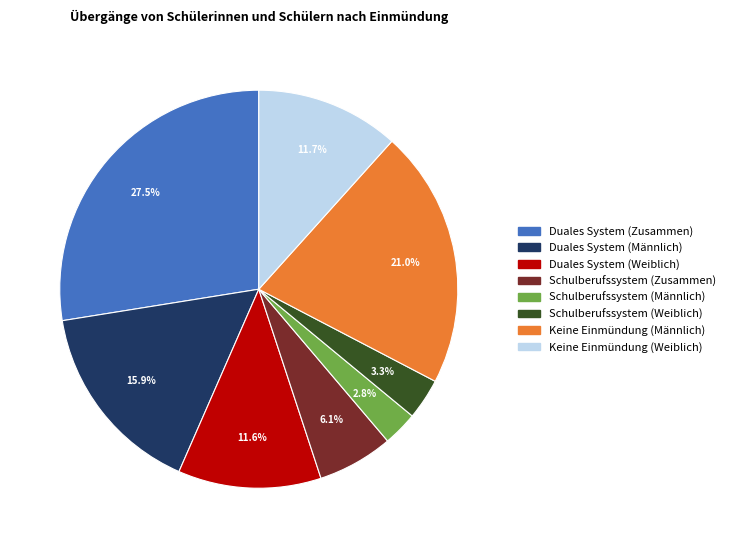

Is Duales System (Zusammen) the majority of the pie?

No